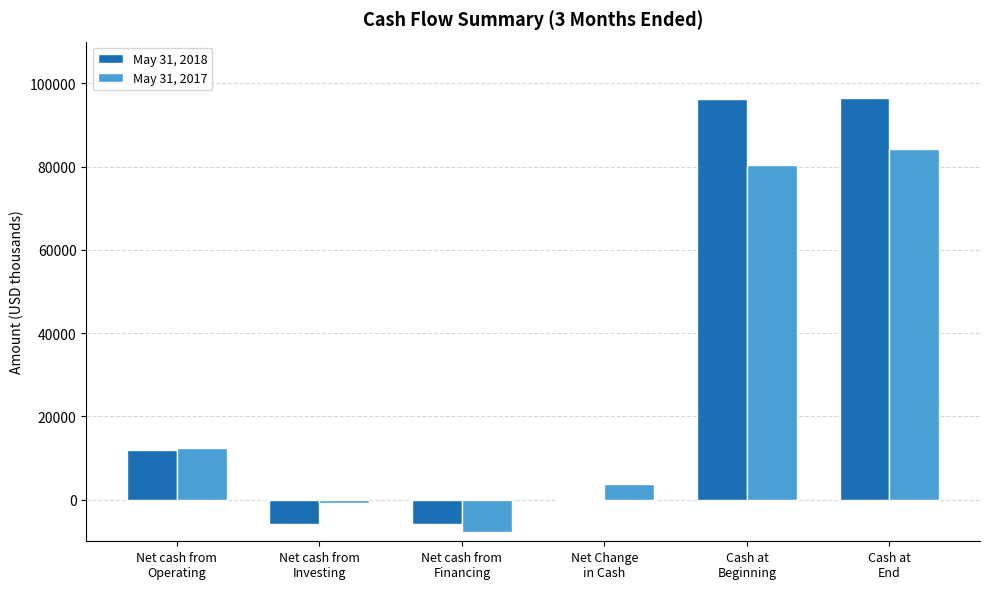

What are all the series names shown in the legend?

May 31, 2018, May 31, 2017